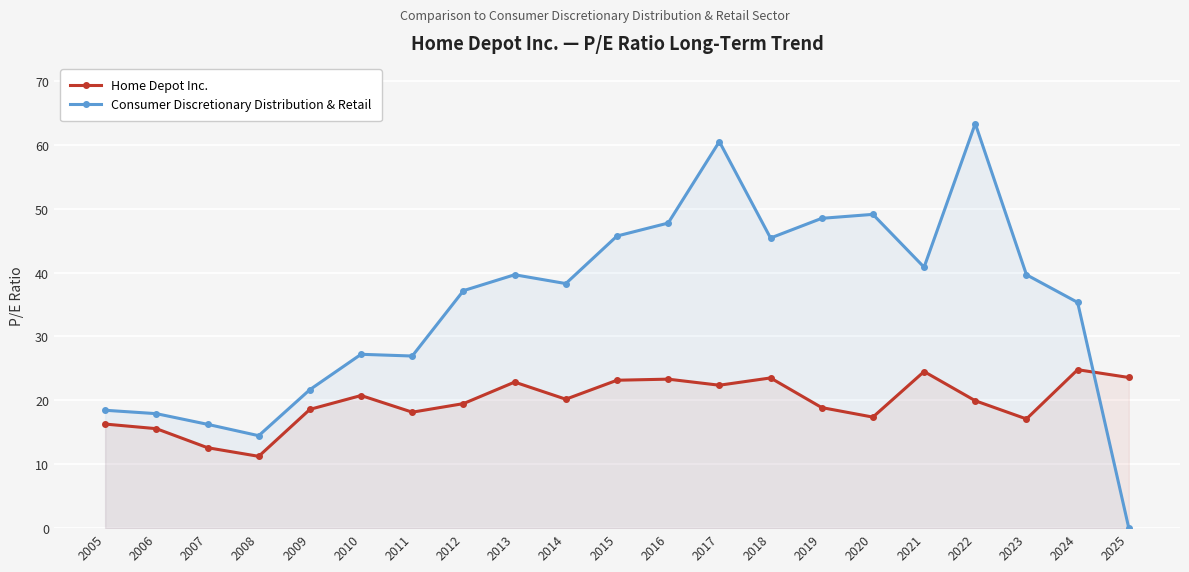

True or false: Consumer Discretionary Distribution & Retail has a value of 49.1 at 2020.

True